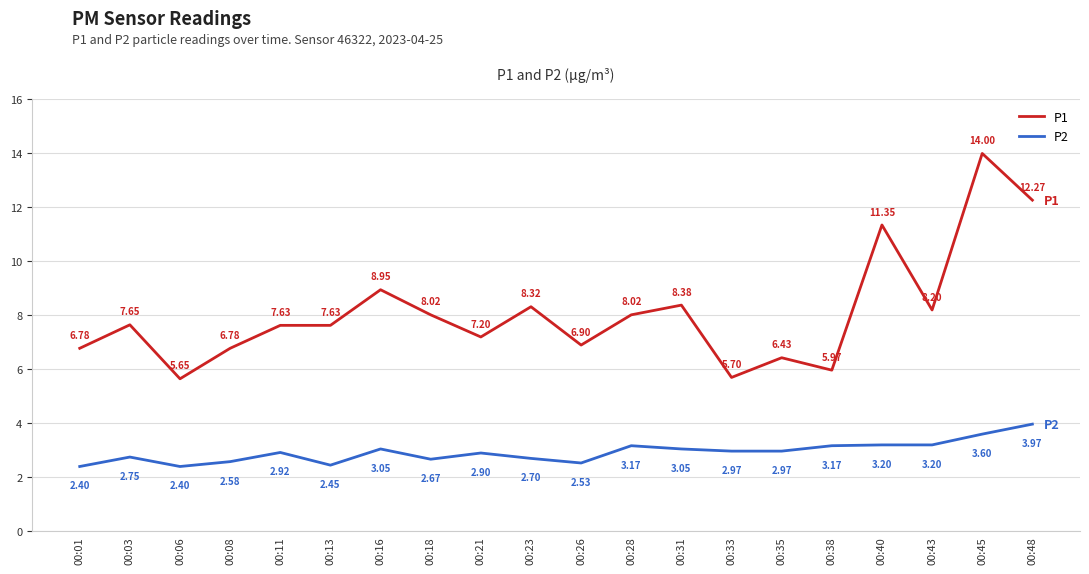

What is the total value across all series at 00:35?

9.4